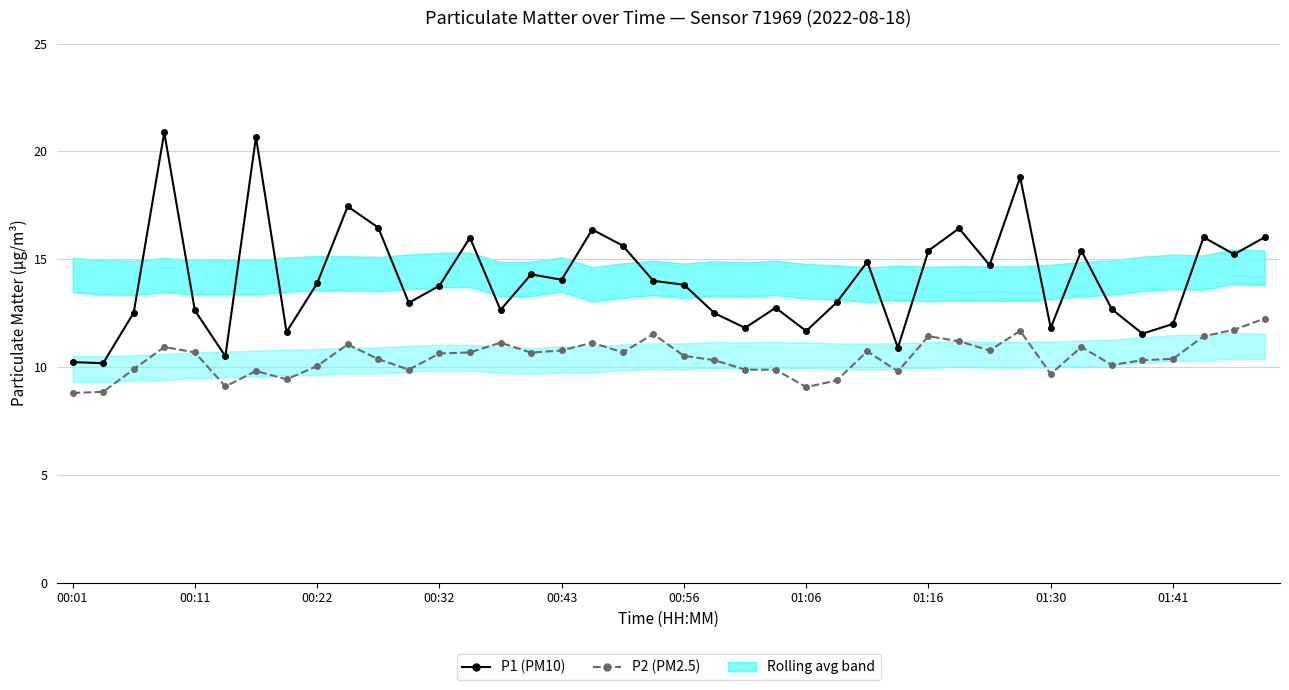

True or false: P2 (PM2.5) and P1 (PM10) intersect in this chart.

False